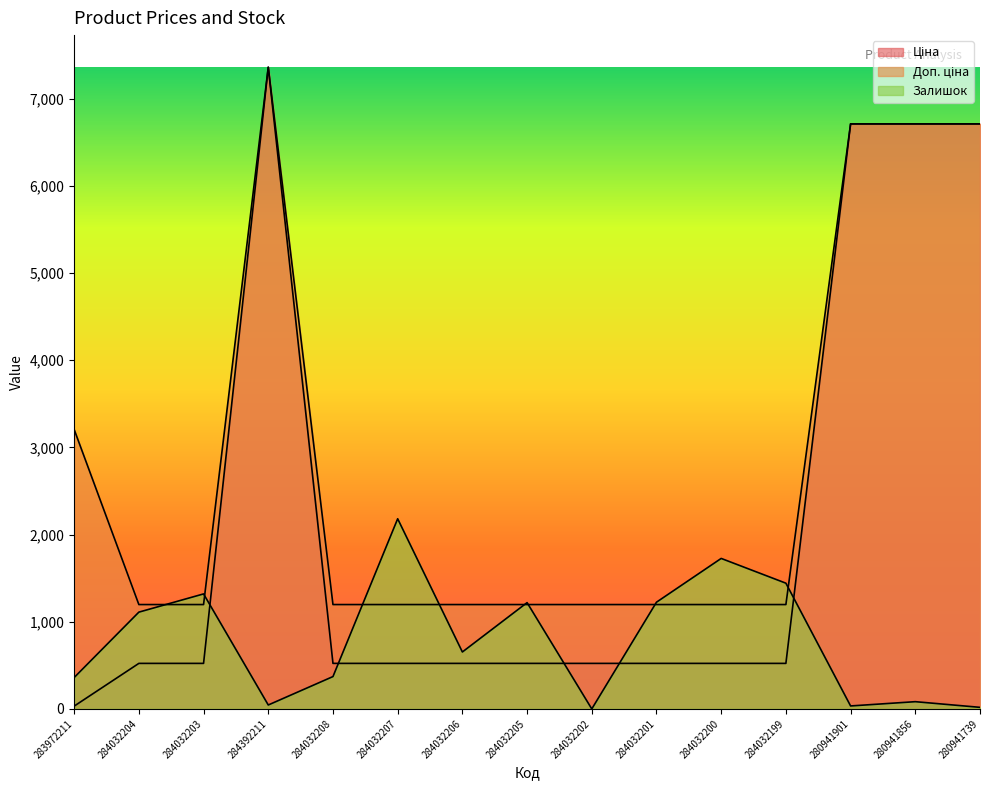

True or false: Доп. ціна and Ціна cross at least once.

False